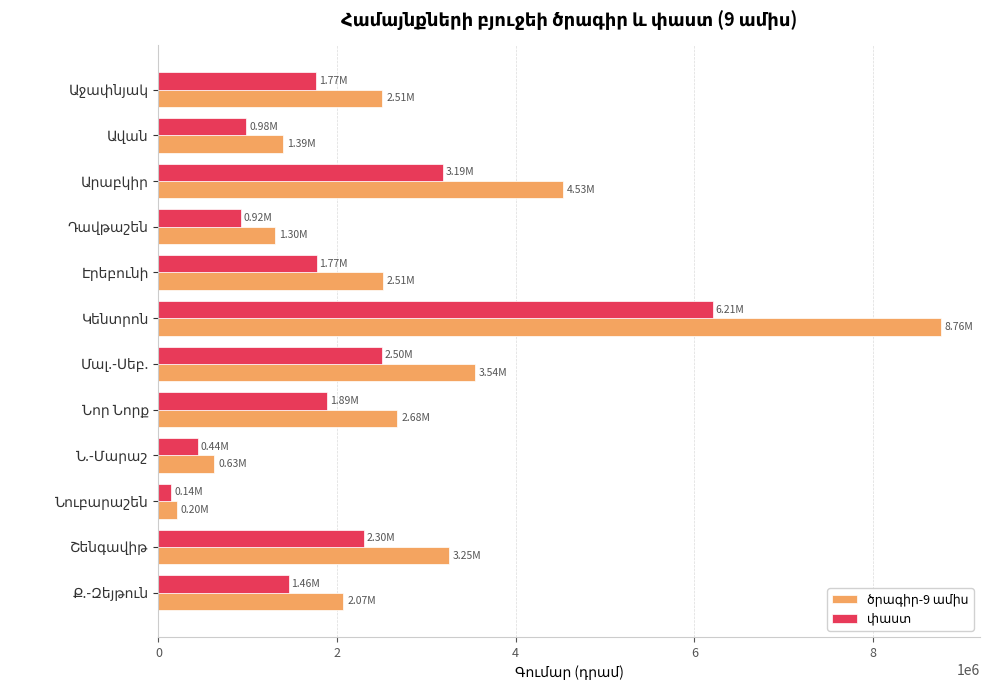

How many data points does each series have?

12